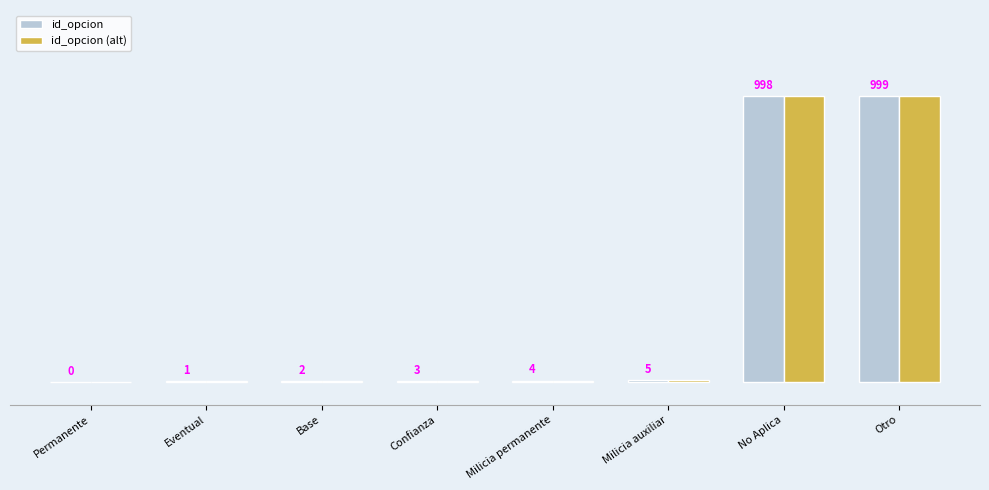

At which category does the chart reach its peak across all series?

Otro